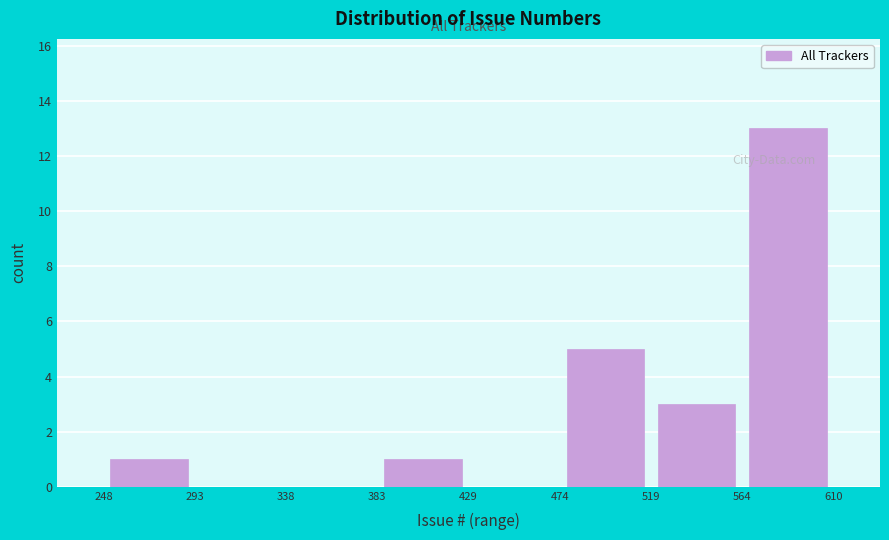

Reading left to right, transcribe this chart: for each bar, give the range it covers on the x-axis and its height. The values are not printed on the chart, so give them approximately, as read against the axis.

248 to 293: 1
293 to 338: 0
338 to 383: 0
383 to 429: 1
429 to 474: 0
474 to 519: 5
519 to 564: 3
564 to 610: 13